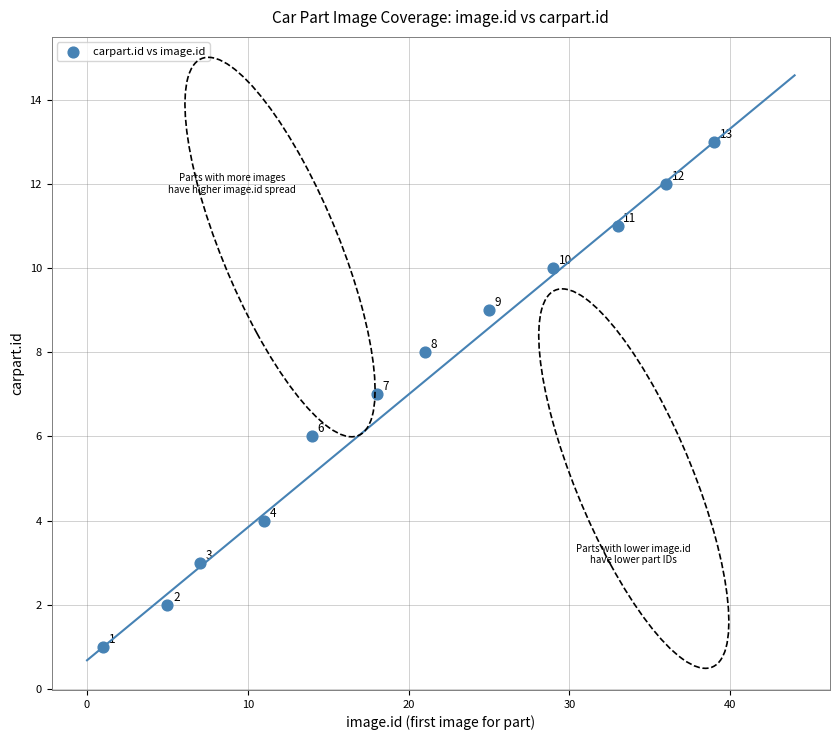

What Y value in the scatter plot is closest to 7?

7